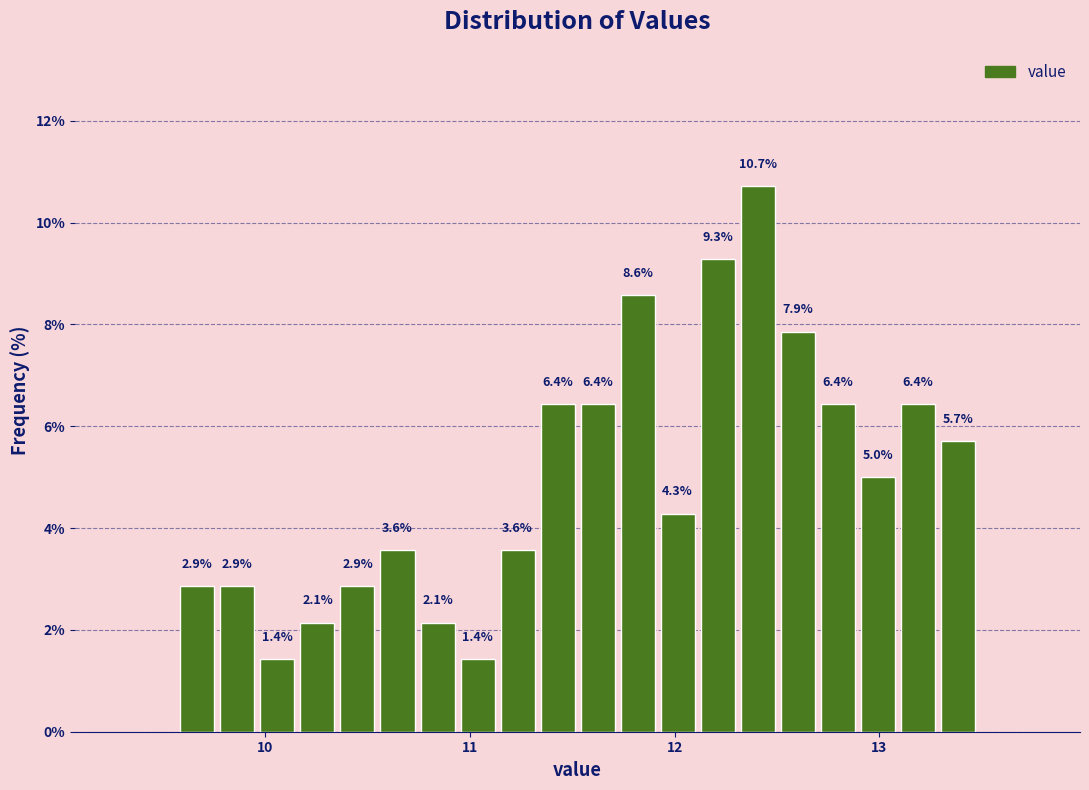

Read against the x-axis, roughly where is the centre of the tallest bar?

12.4